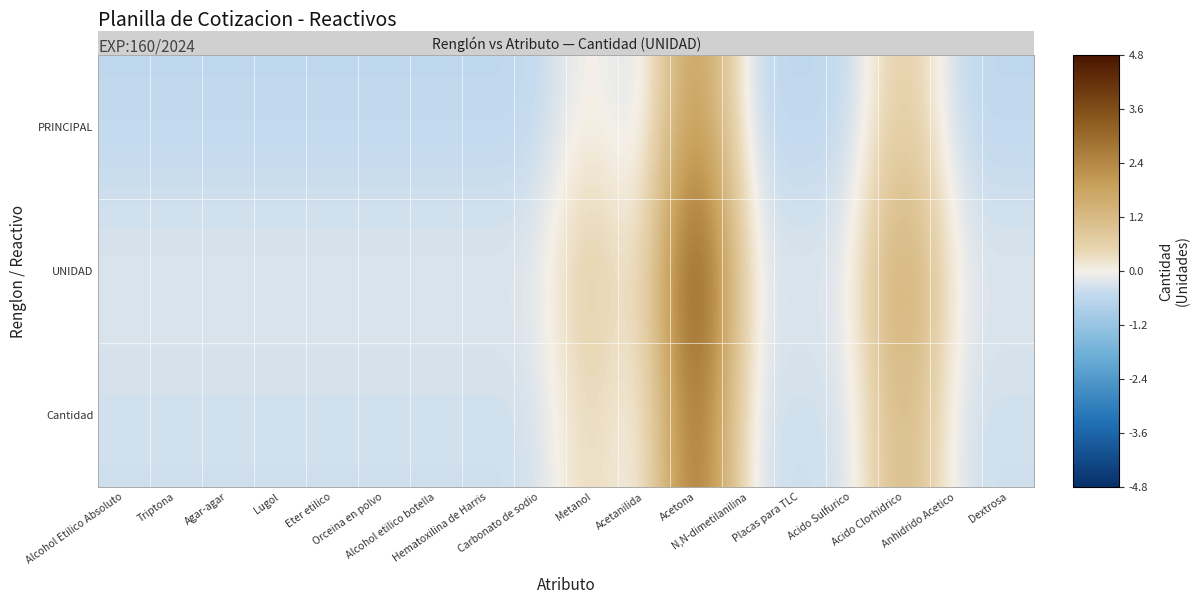

How many data points does each series have?

18